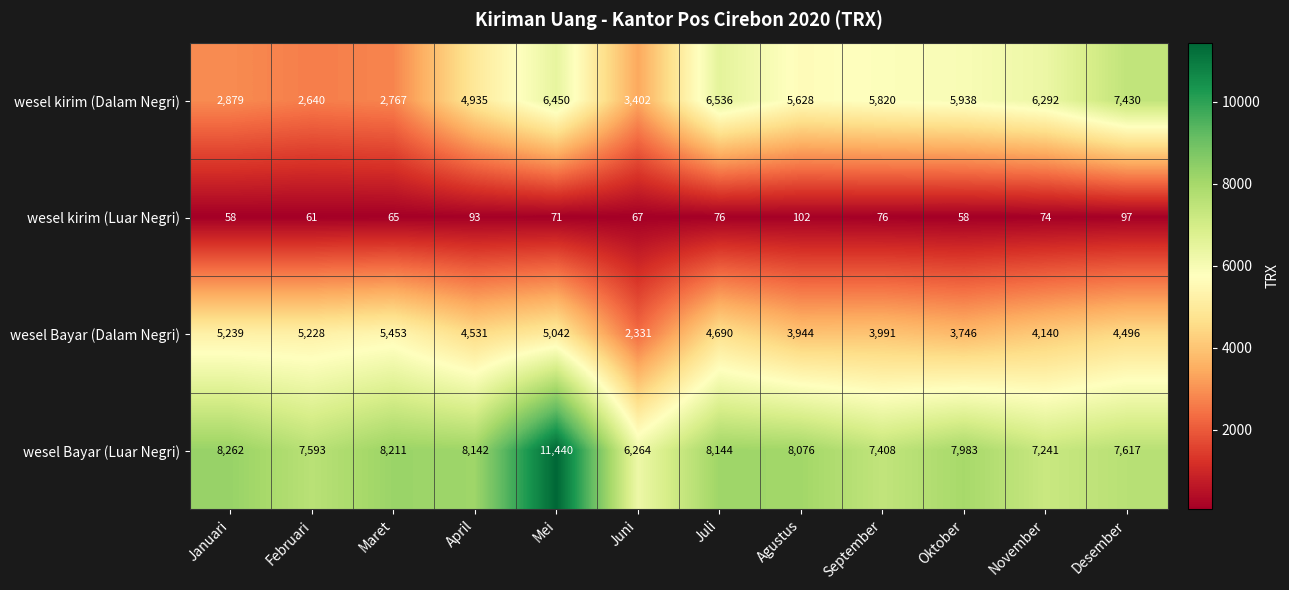

Where does the wesel kirim (Luar Negri) series first go above 74?

April